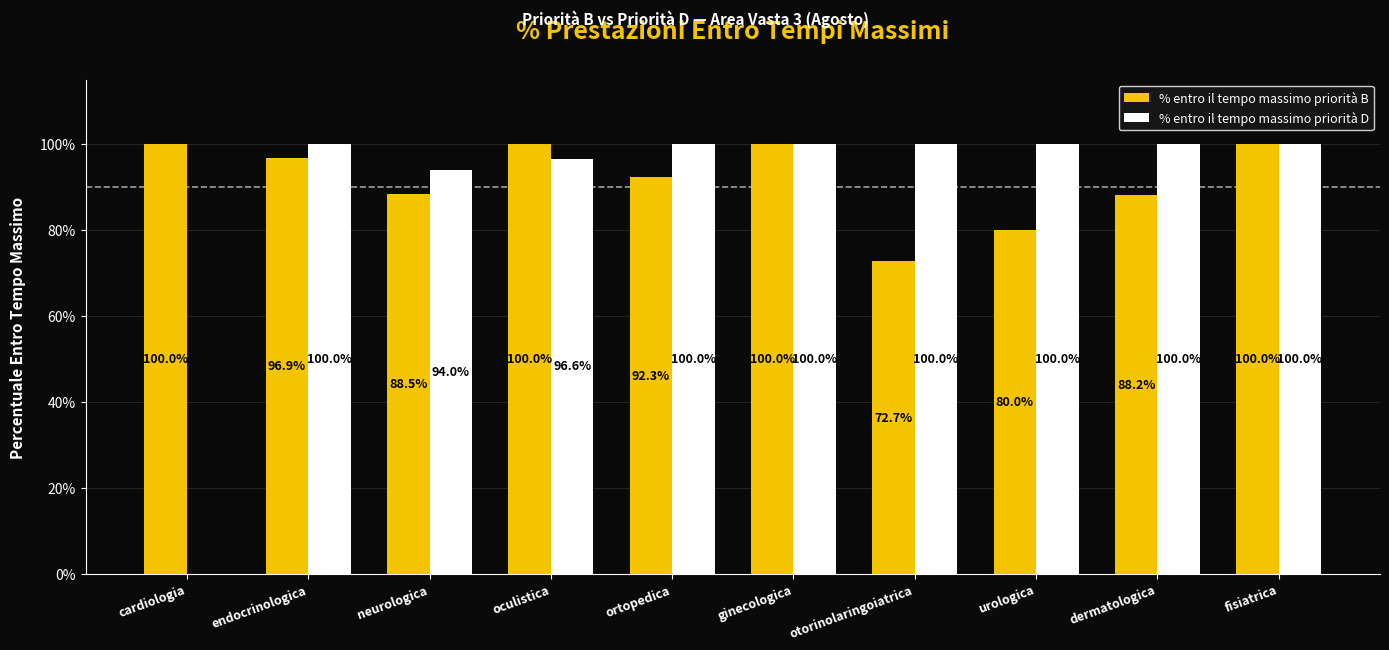

How many data points does each series have?

10